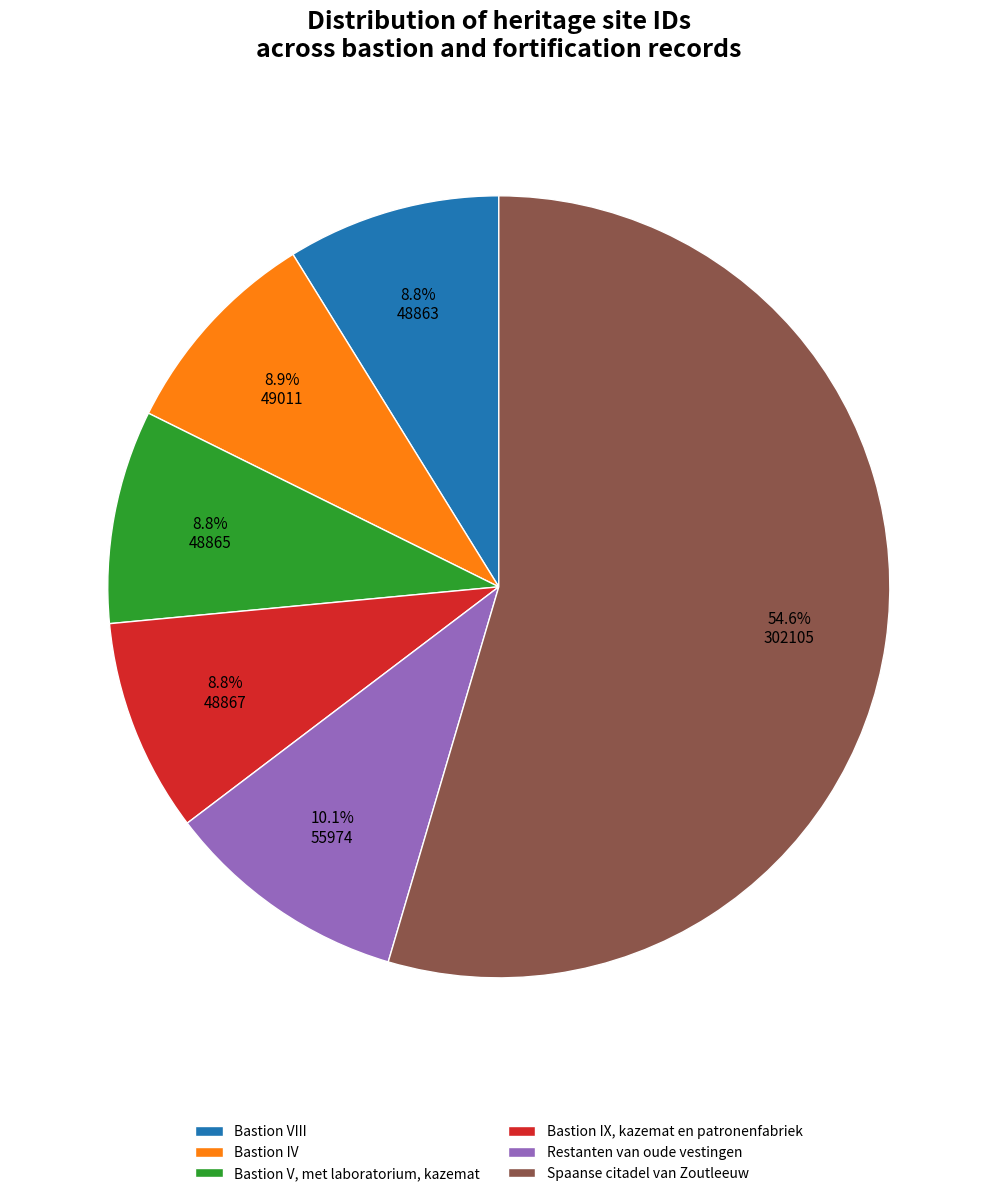

Is there any slice that represents more than half of the pie?

Yes